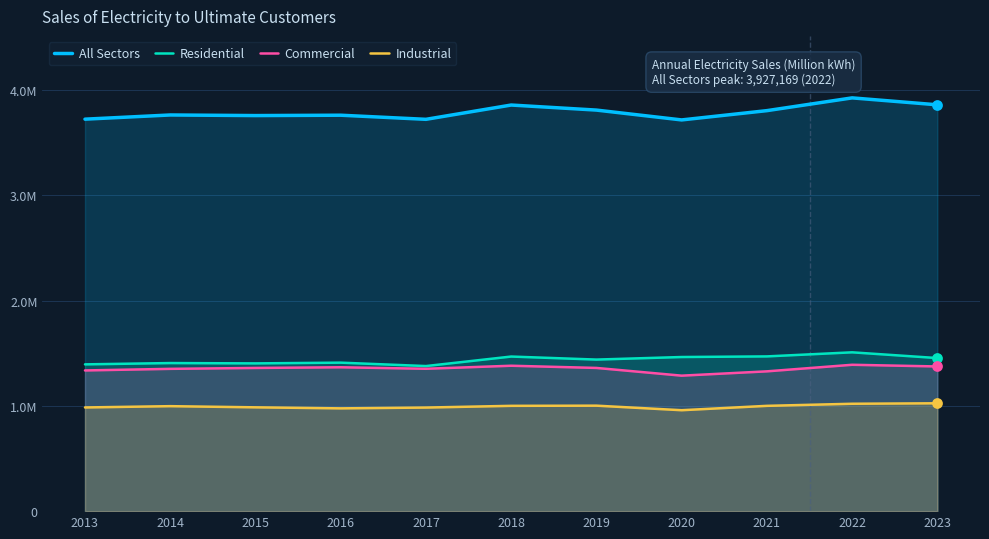

At which category is the sum across all series the highest?

2022